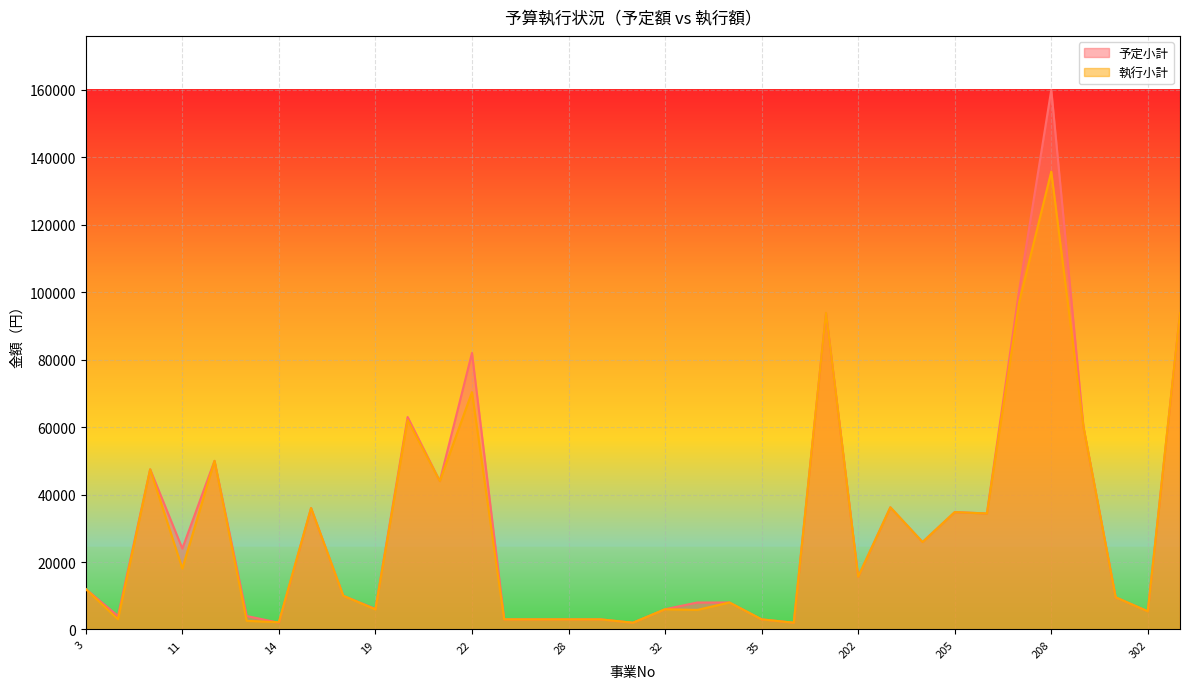

At 33, list the series in order from largest to smallest.

予定小計, 執行小計